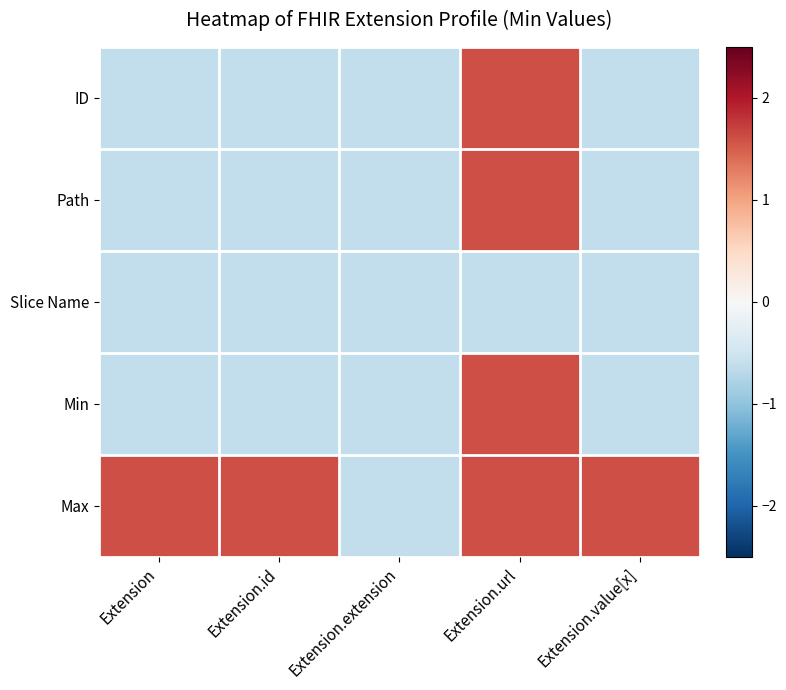

At how many categories does at least one series exceed 0?

4